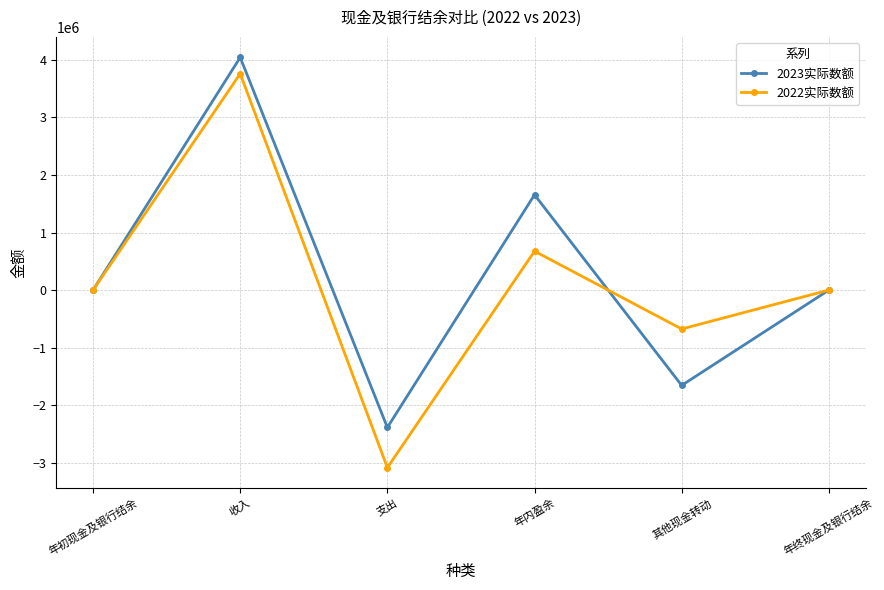

Which series has the largest total across all categories?

2023实际数额